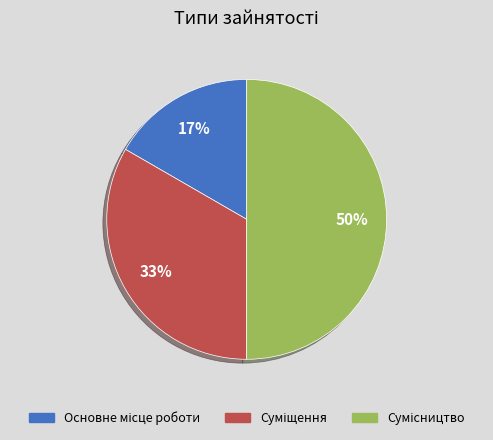

To the nearest percent, what is the average slice percentage?

33%